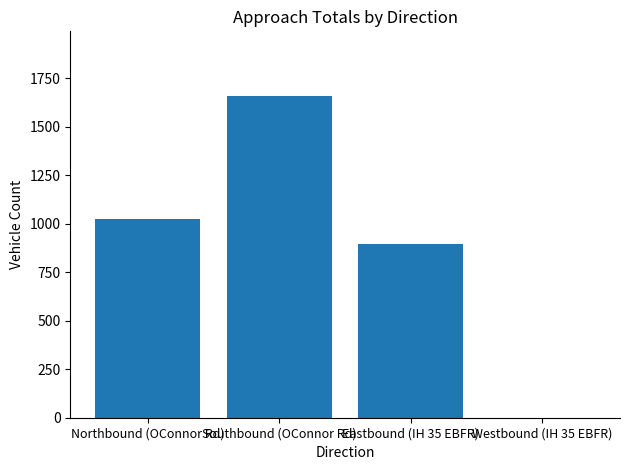

What is the ratio of the value at Northbound (OConnor Rd) to the value at Eastbound (IH 35 EBFR)?

1.1